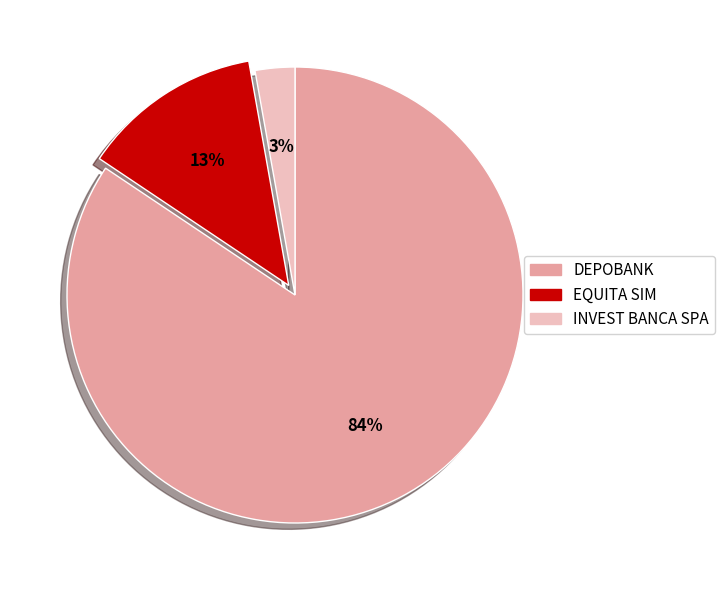

Combined, do INVEST BANCA SPA and EQUITA SIM account for over 50%?

No